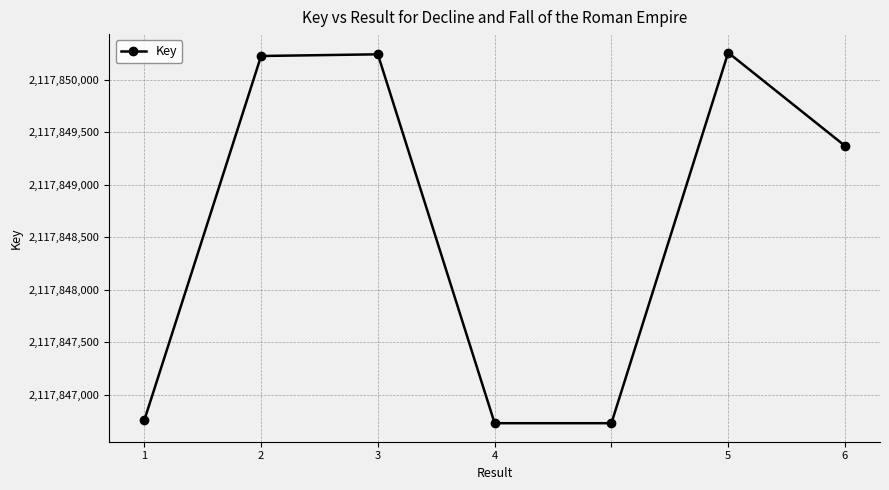

What is the average value?

2117848615